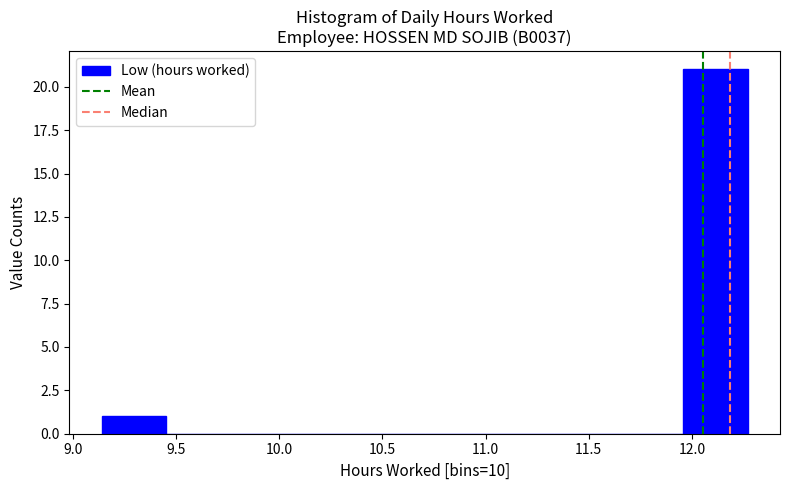

How tall is the bar that spans 9.15 to 9.45 on the x-axis? Neither the bar edges nor the heights are printed on the chart, so give them approximately, as read against the axes.

1